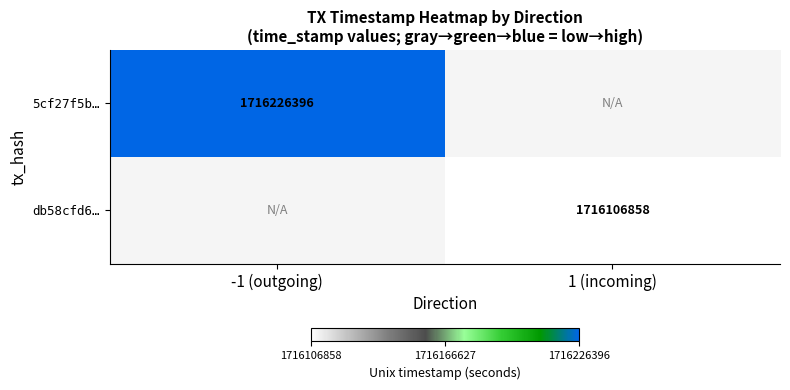

The db58cfd6… series shows 1716106858 at 1 (incoming). True or false?

True